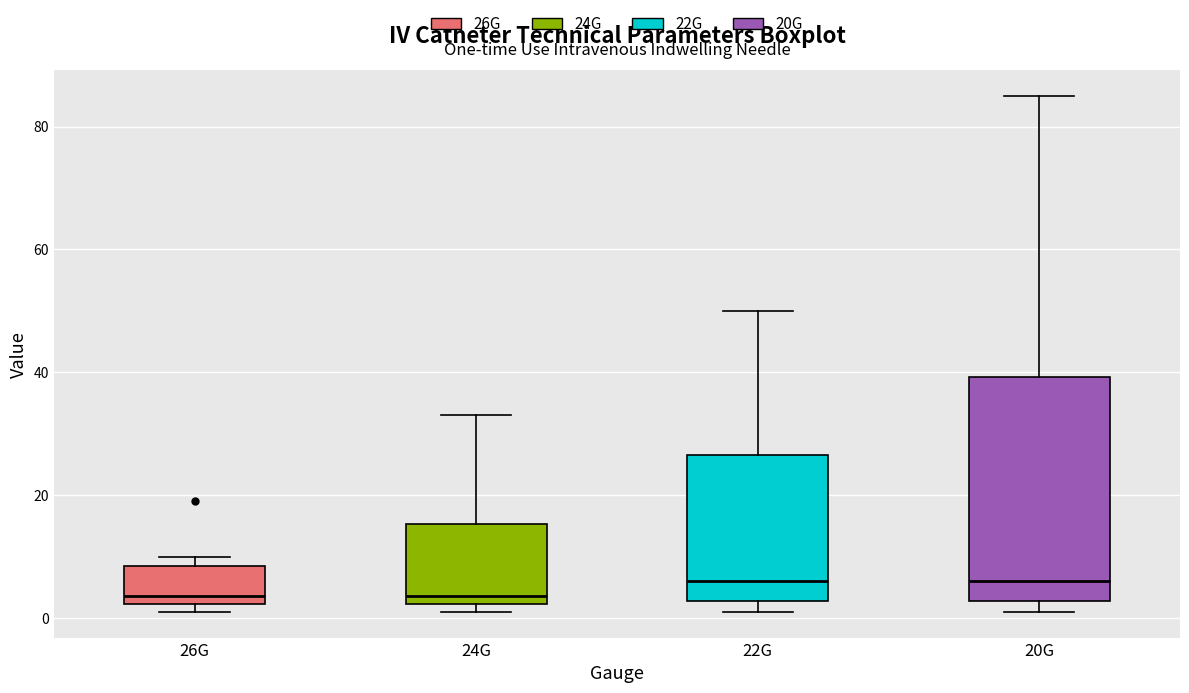

Which box is the tallest, from its lower edge to its upper edge?

20G